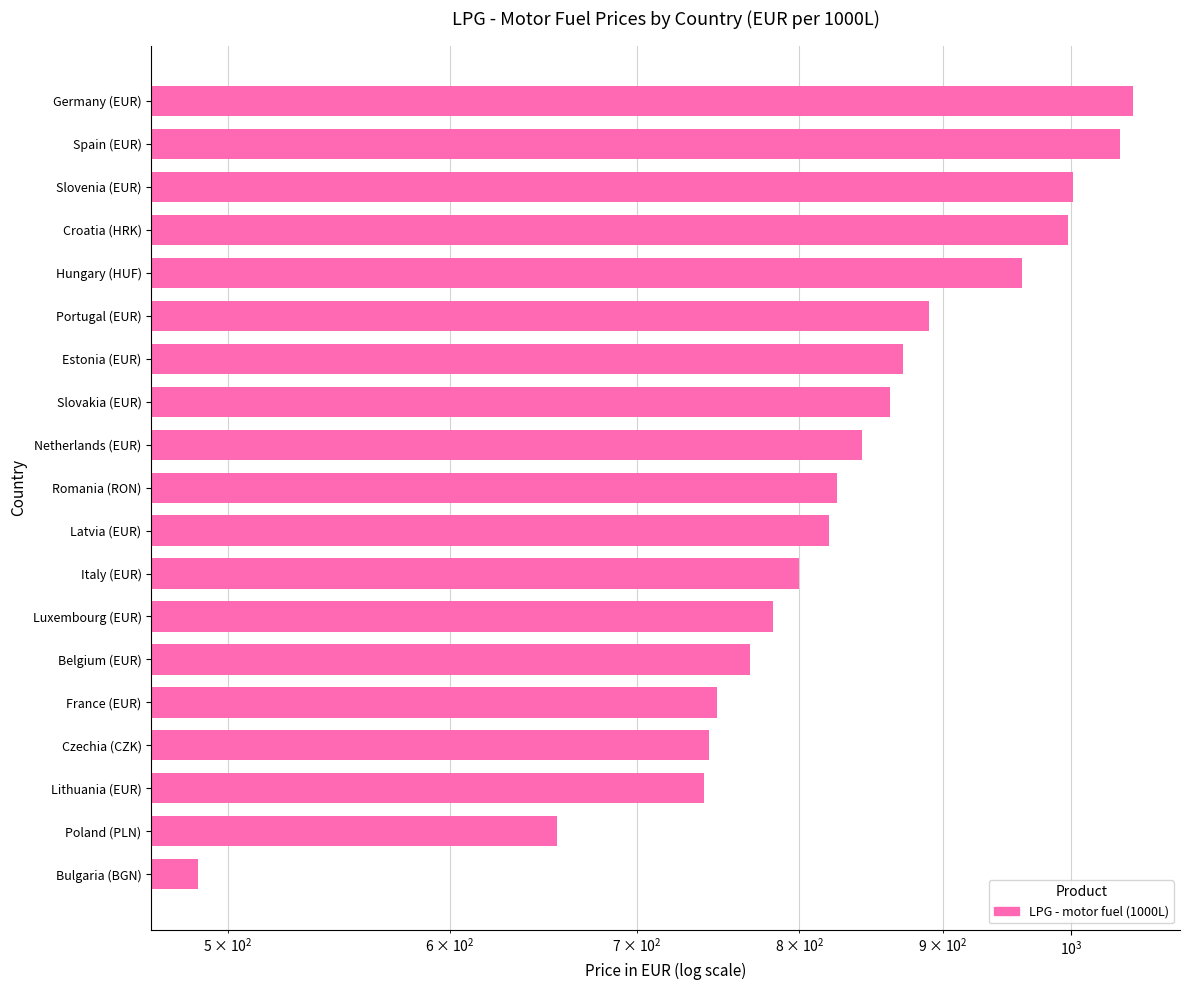

Which has a higher value, Portugal (EUR) or Belgium (EUR)?

Portugal (EUR)